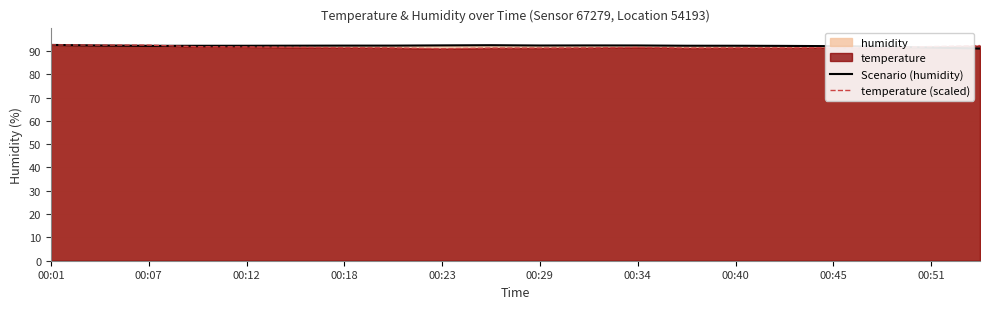

Reading left to right, extract all data points from this chart.

Scenario (humidity): 92.6	92.3	92.2	92.2	92.2	92.2	92.3	92.3	92.4	92.5	92.3	92.3	92.3	92.2	92.2	92.2	92.0	91.8	91.4	91.0
temperature (scaled): 92.6	92.5	92.5	91.8	91.7	91.5	91.4	91.3	90.9	91.2	91.2	91.3	91.5	91.2	91.3	91.3	91.4	91.4	91.9	92.3